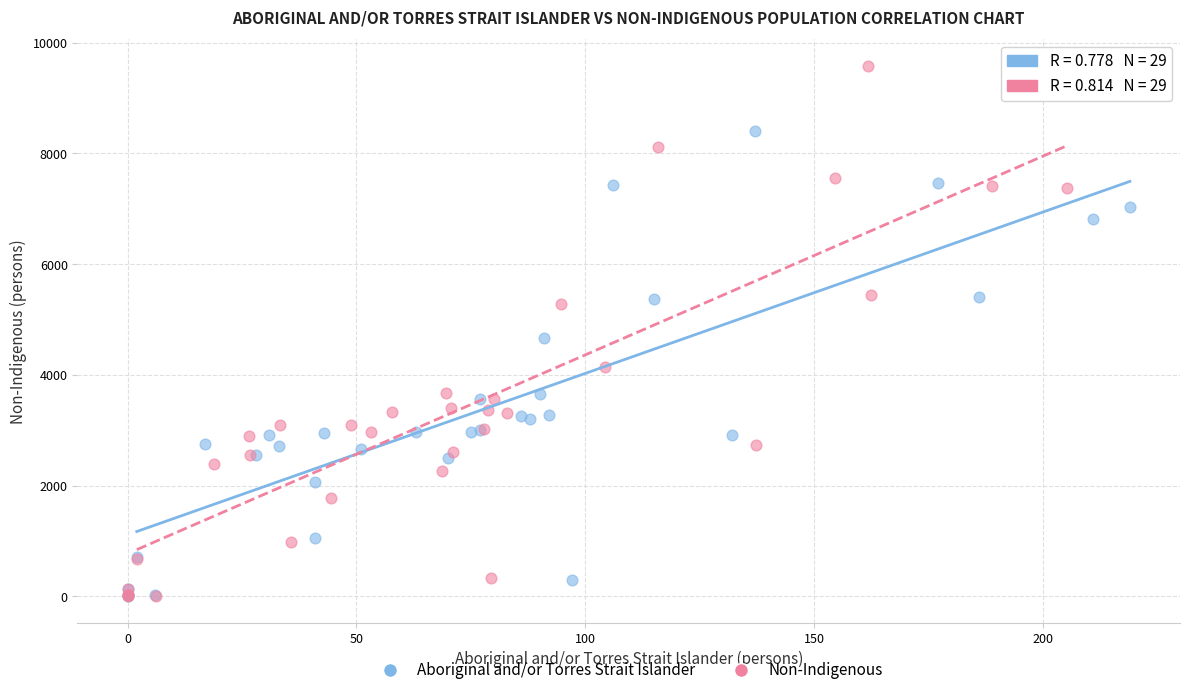

Which series contains the highest Y value?

Non-Indigenous